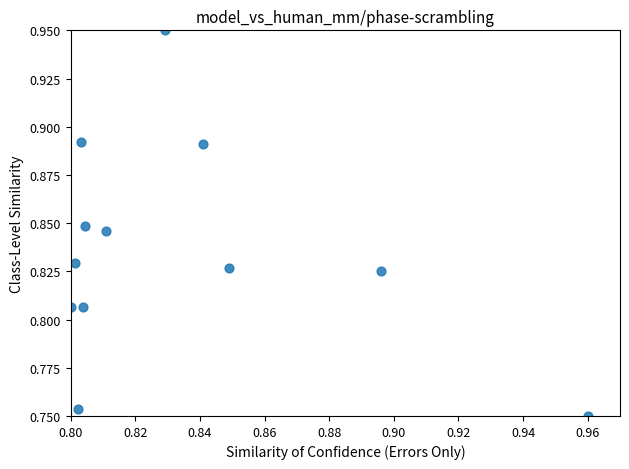

How many data points are displayed?

12